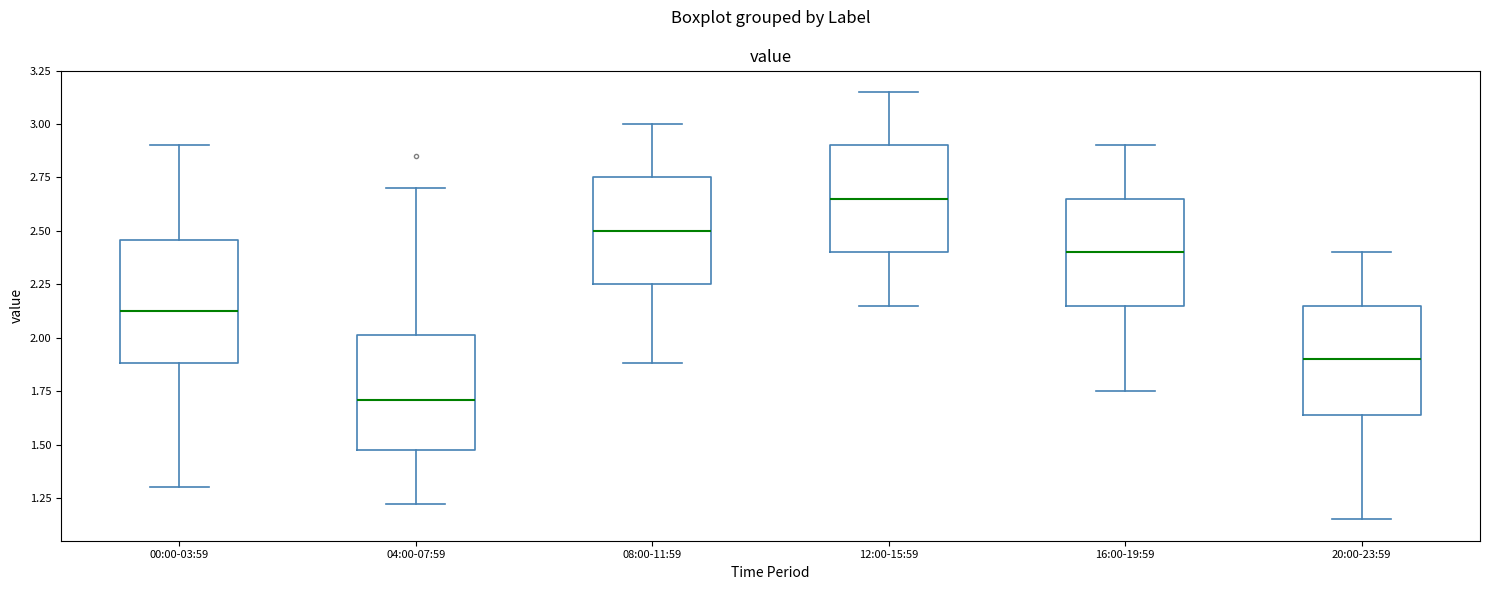

Which box's median line is the lowest?

04:00-07:59